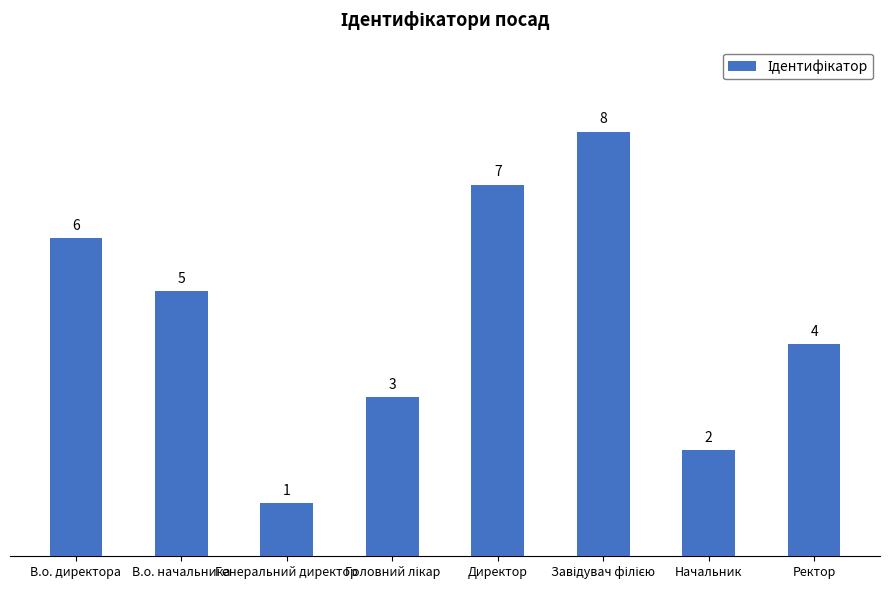

What is the sum of all values?

36